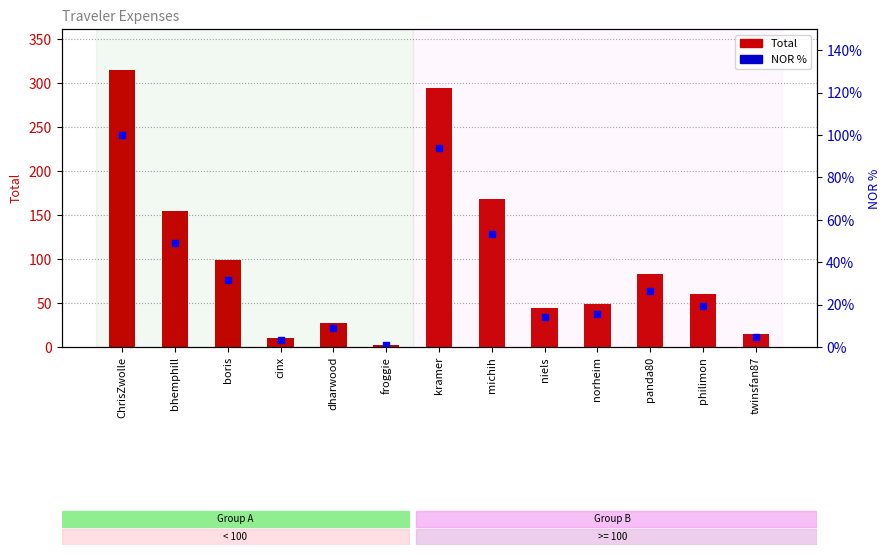

Is it true that Total equals 60.2 at philimon?

True